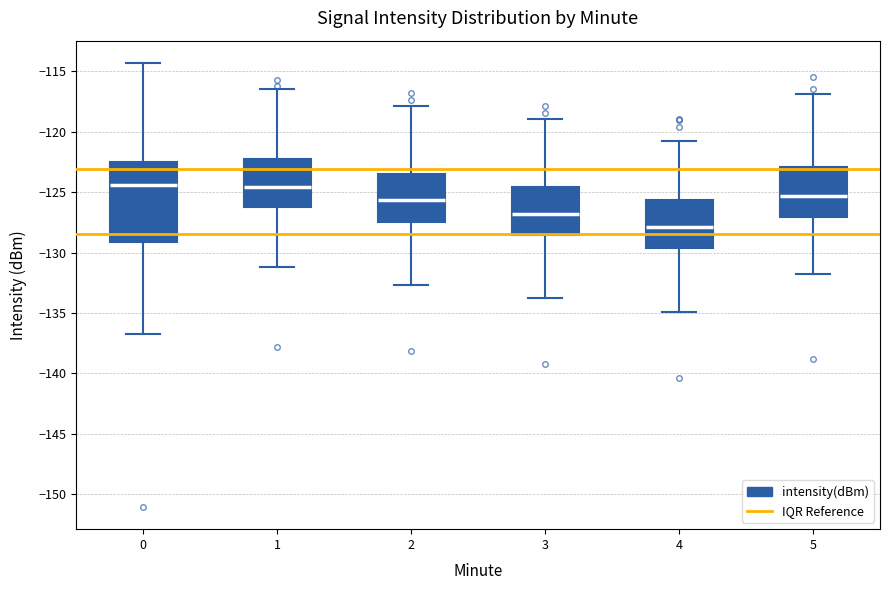

Comparing the boxes themselves (not the whiskers), which one is the tallest?

0